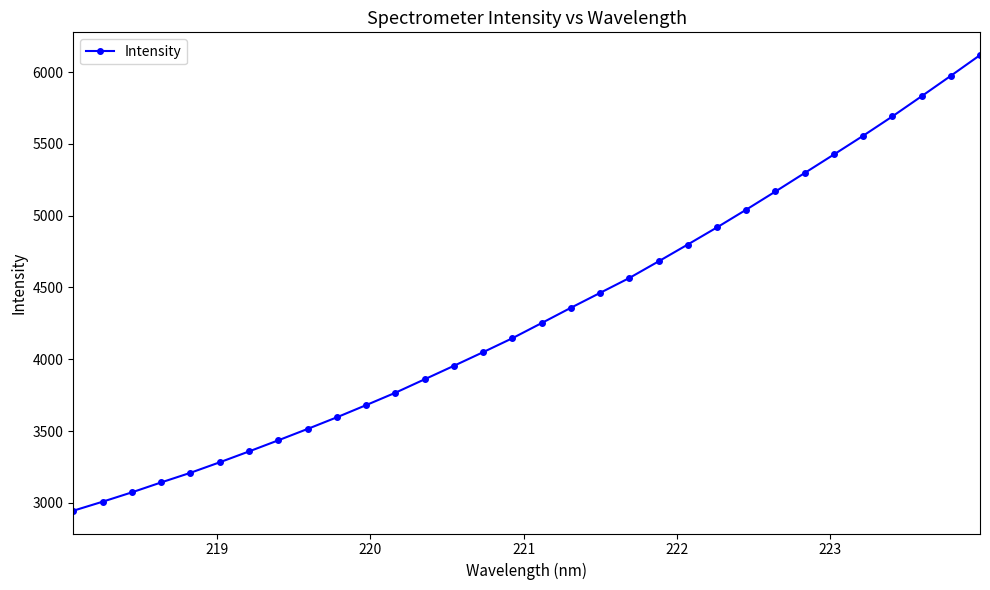

What is the sum of all values?

138148.8